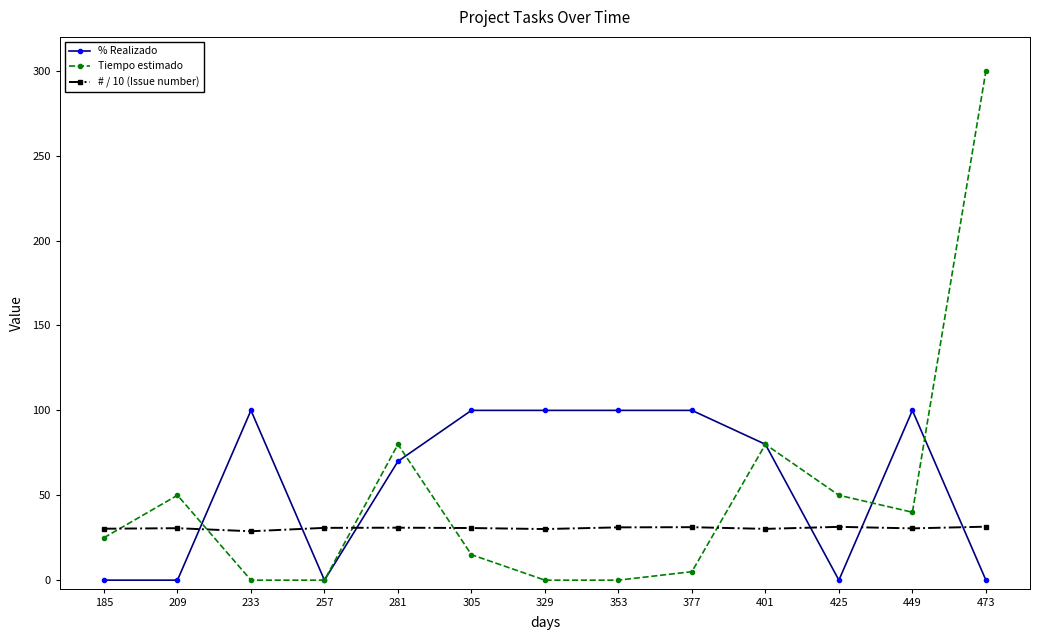

How many distinct data groups are displayed?

3